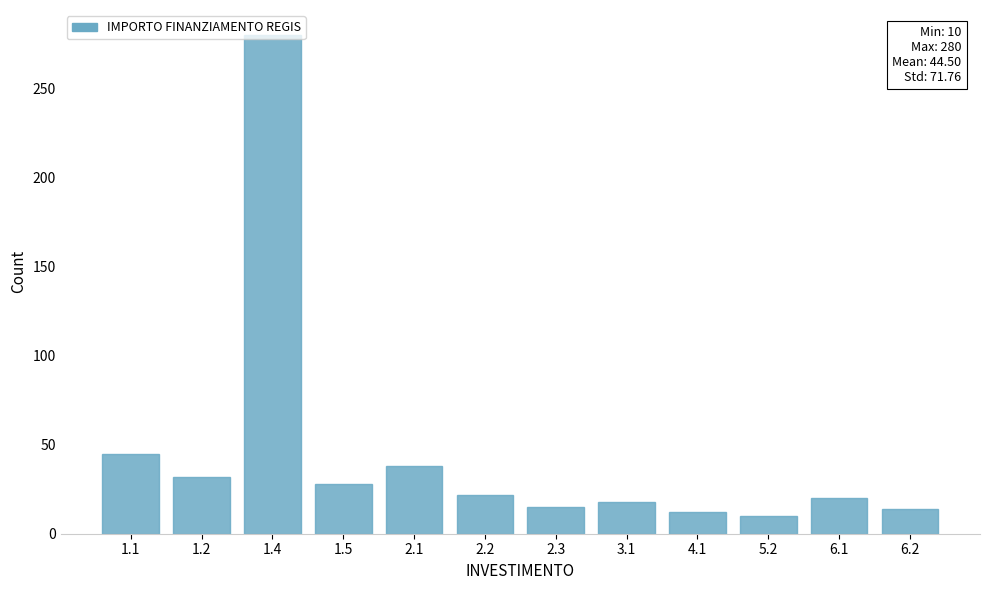

What is the smallest value displayed?

10